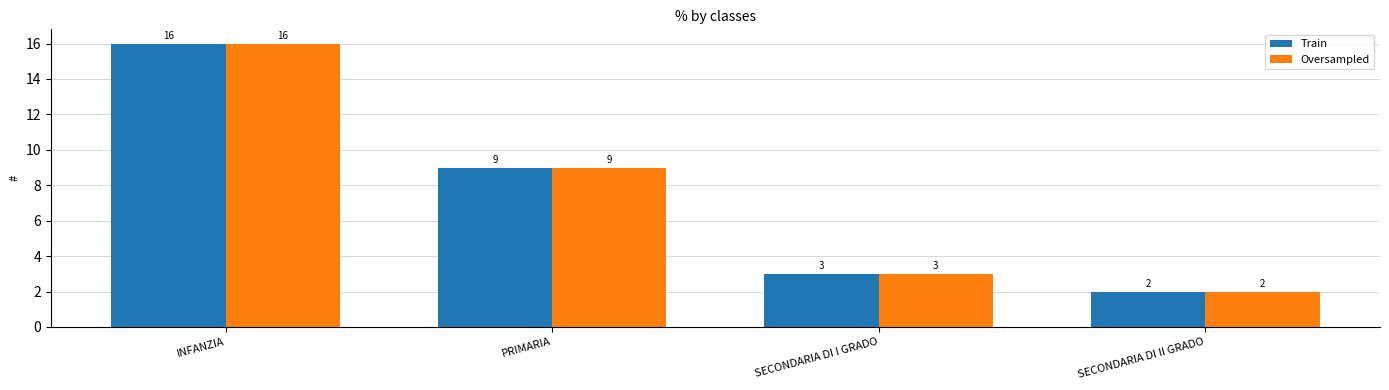

What is the difference between the maximum and minimum values in the Oversampled series?

14